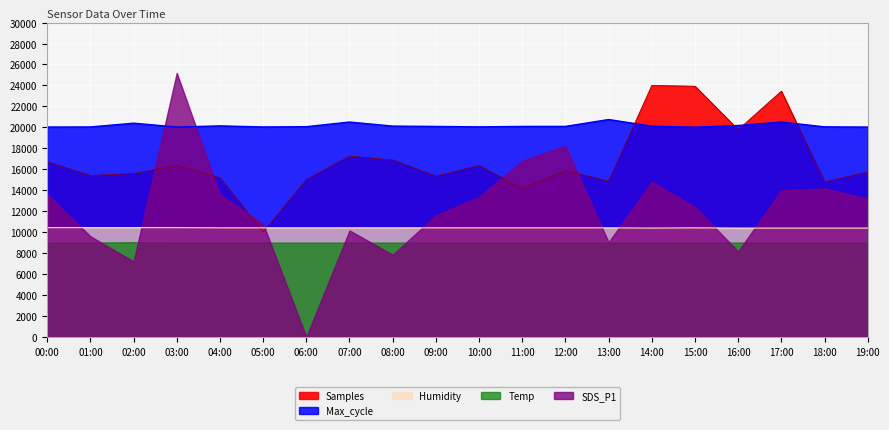

Between 11:00 and 15:00, which series saw the biggest shift?

Samples